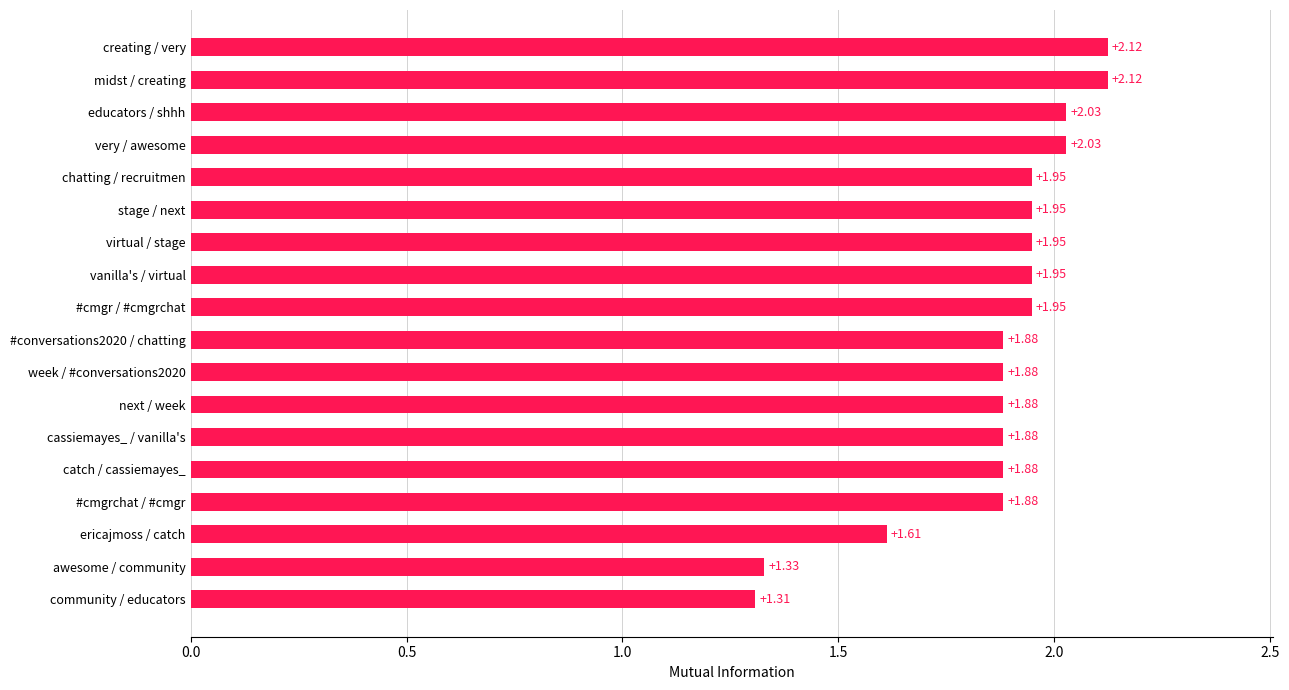

At which category does the chart reach its minimum across all series?

community / educators